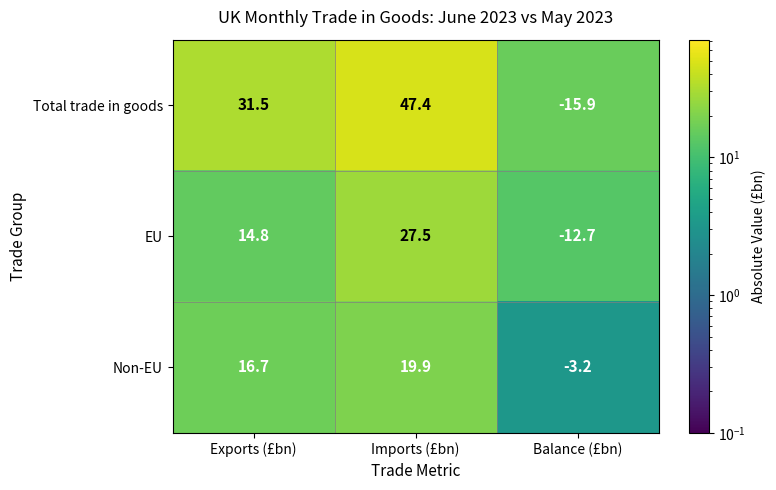

At which category is the sum across all series the highest?

Imports (£bn)